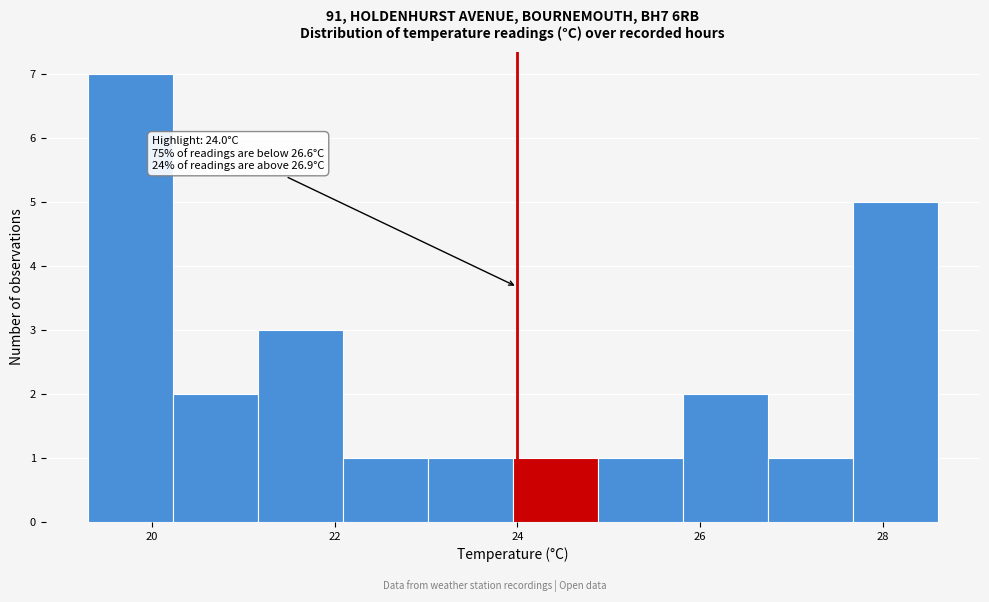

Over which range of the x-axis is the bar tallest?

19.4 to 20.2